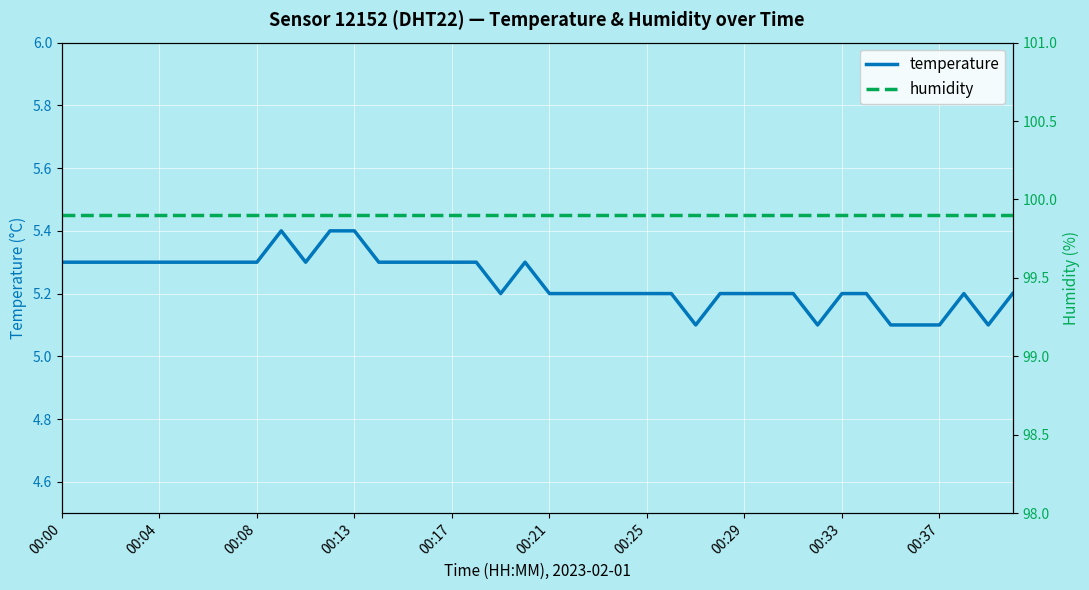

What is the minimum value for temperature?

5.1